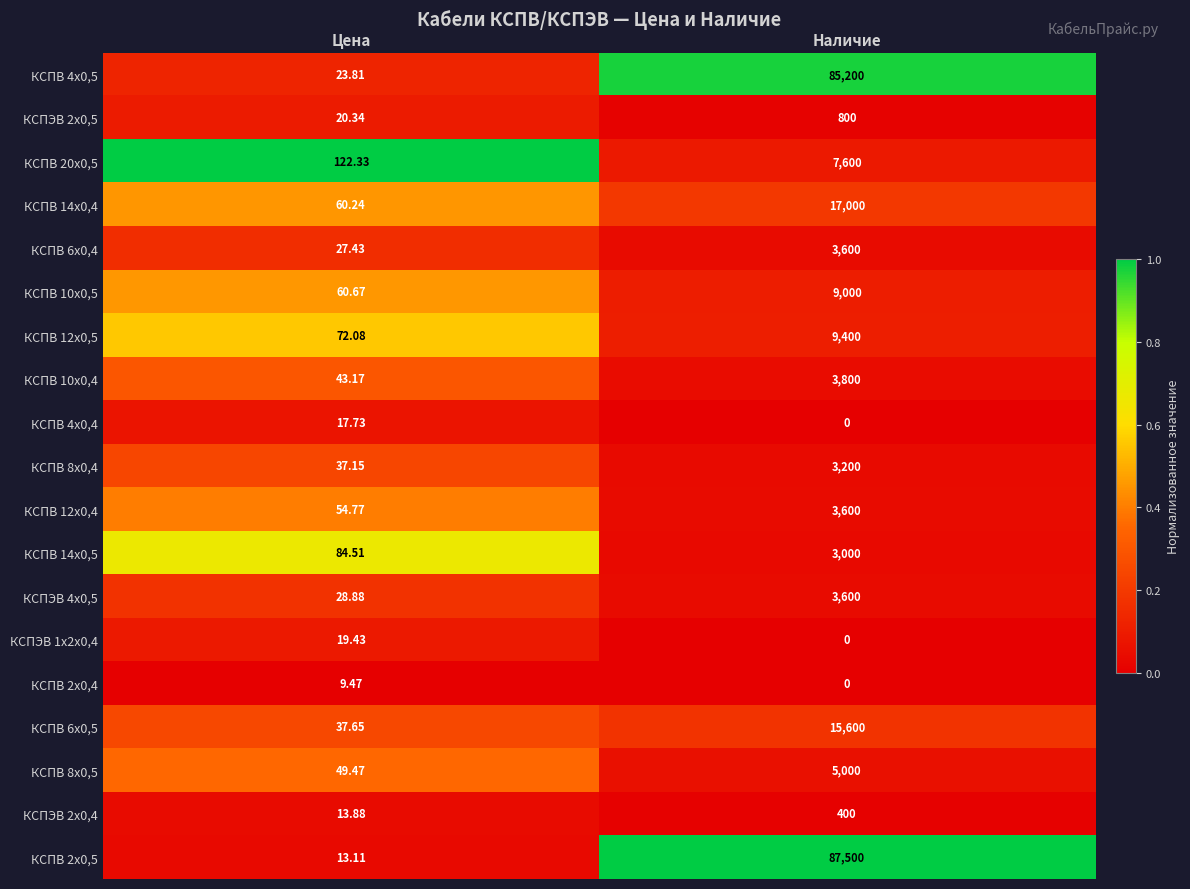

Is the value of КСПЭВ 2х0,5 at Цена greater than the value of КСПВ 10х0,4 at Наличие?

No